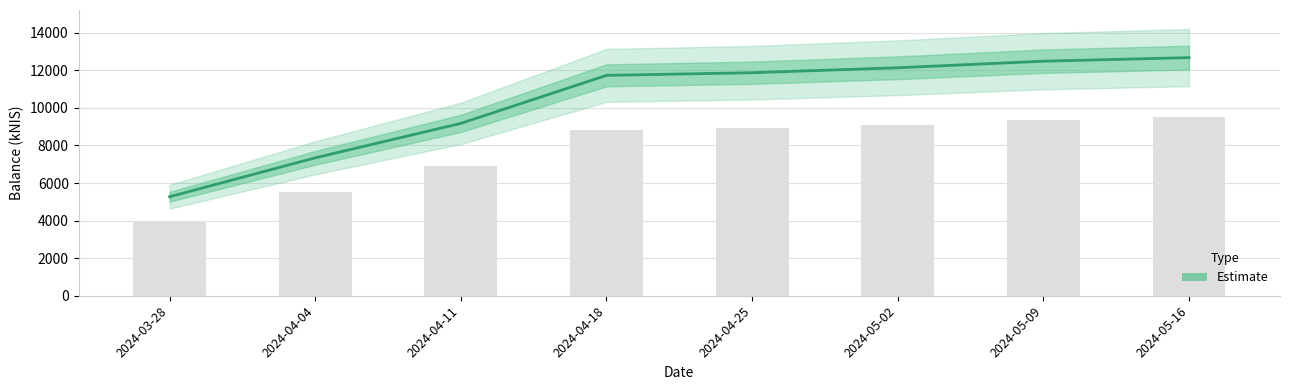

Where is the data nearest to the value 8972?

2024-04-11